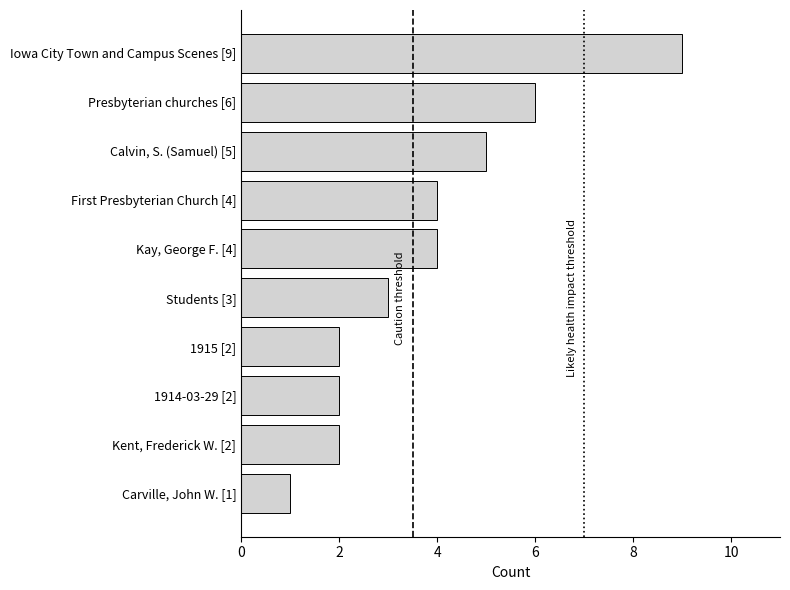

Count the values in the range 2 to 5.

7